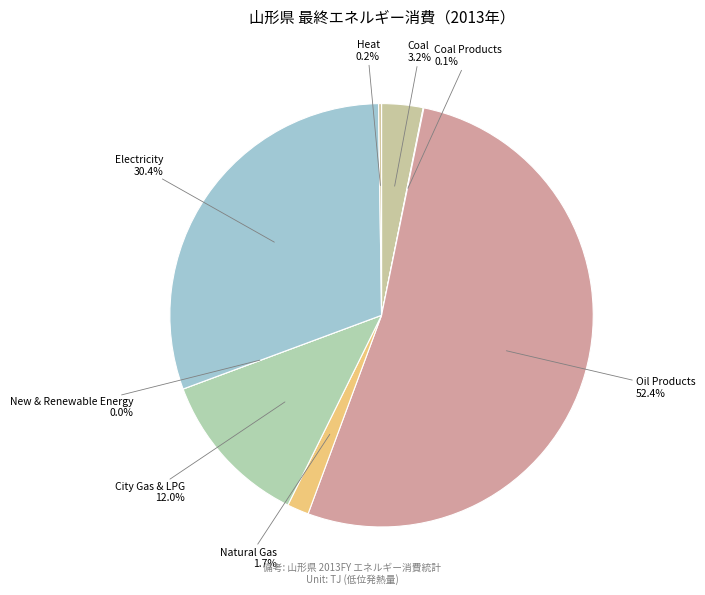

Approximately how many times larger is the value at Oil Products compared to City Gas & LPG?

4.4